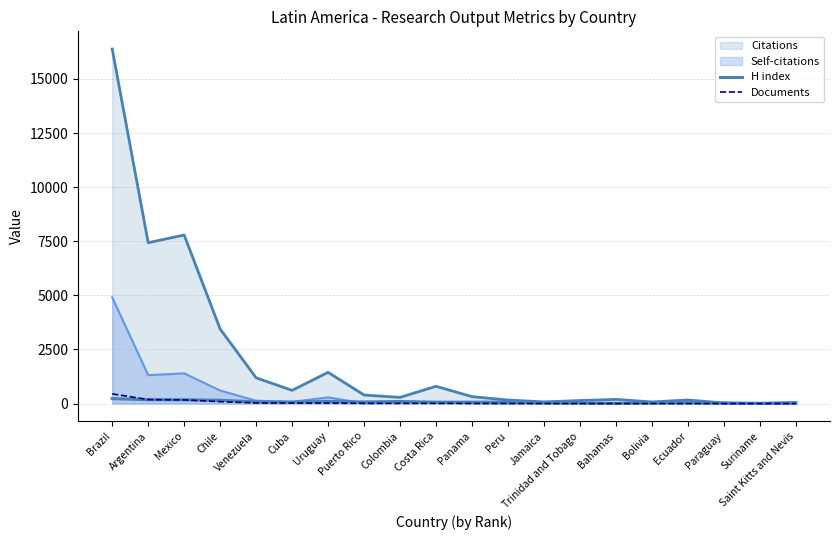

How many lines are shown in the chart?

4